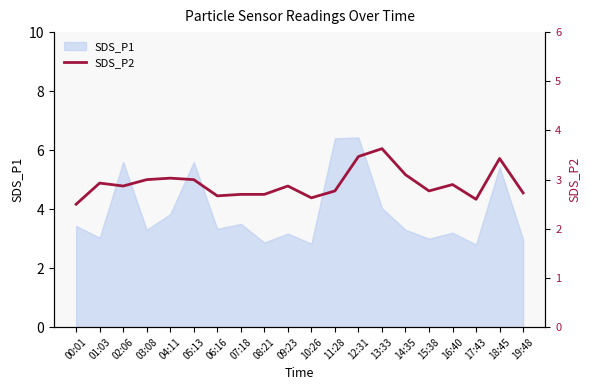

What is the maximum value shown in the chart?

3.6